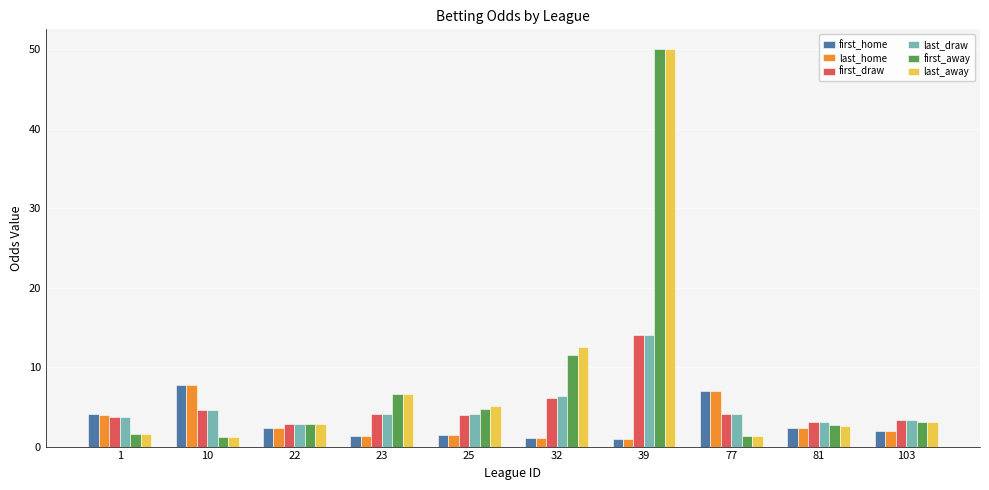

What is the difference between the last_away values at 77 and 23?

5.3